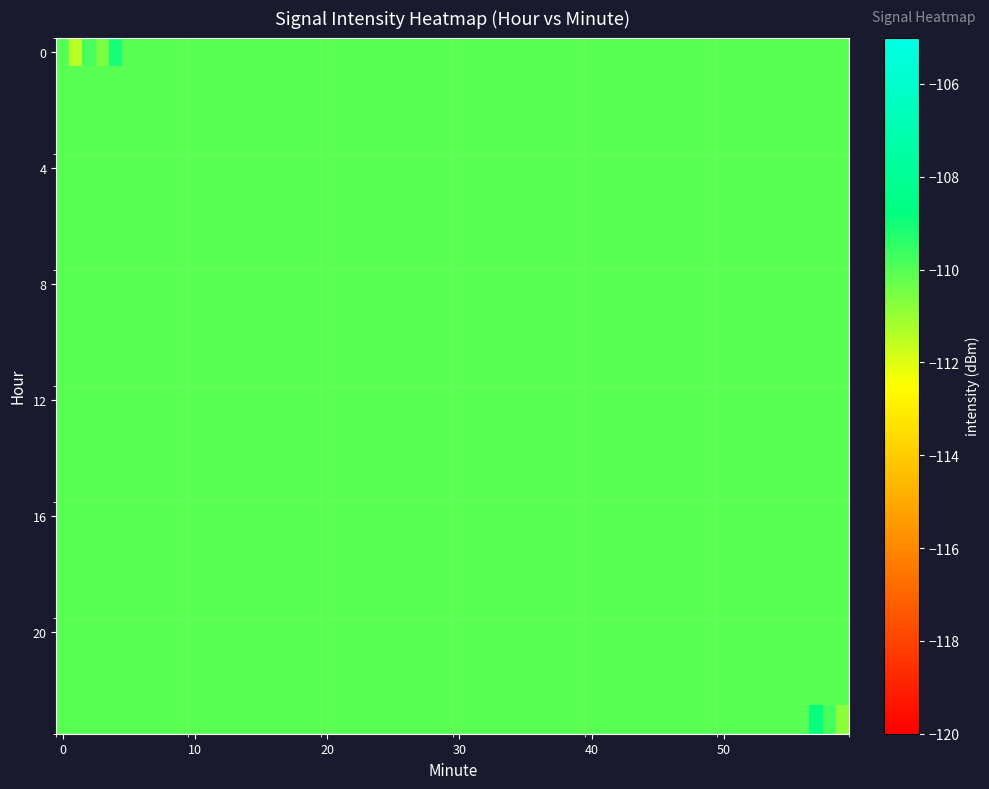

At which category is the sum across all series the highest?

2